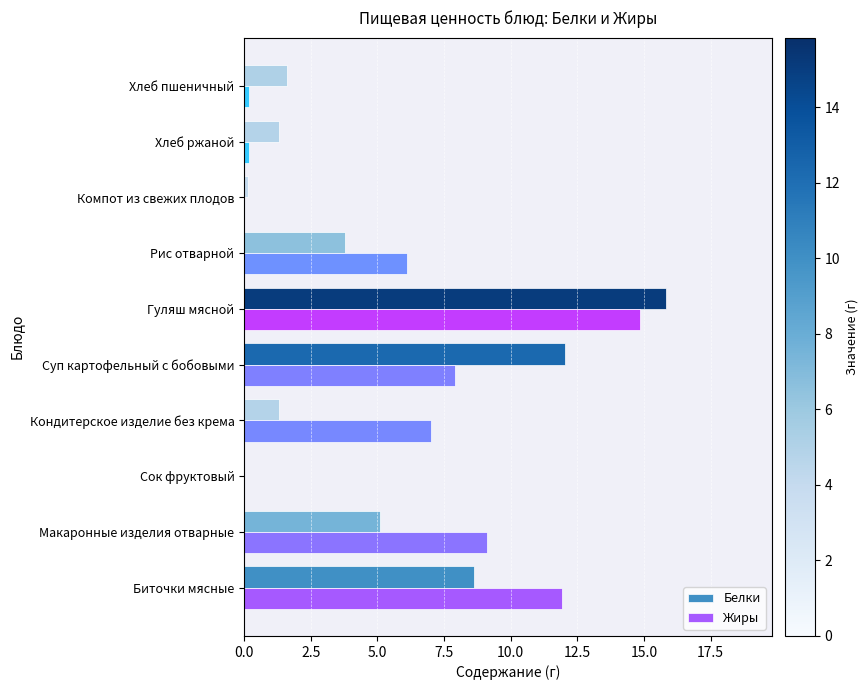

Read the Белки value at Суп картофельный с бобовыми.

12.0